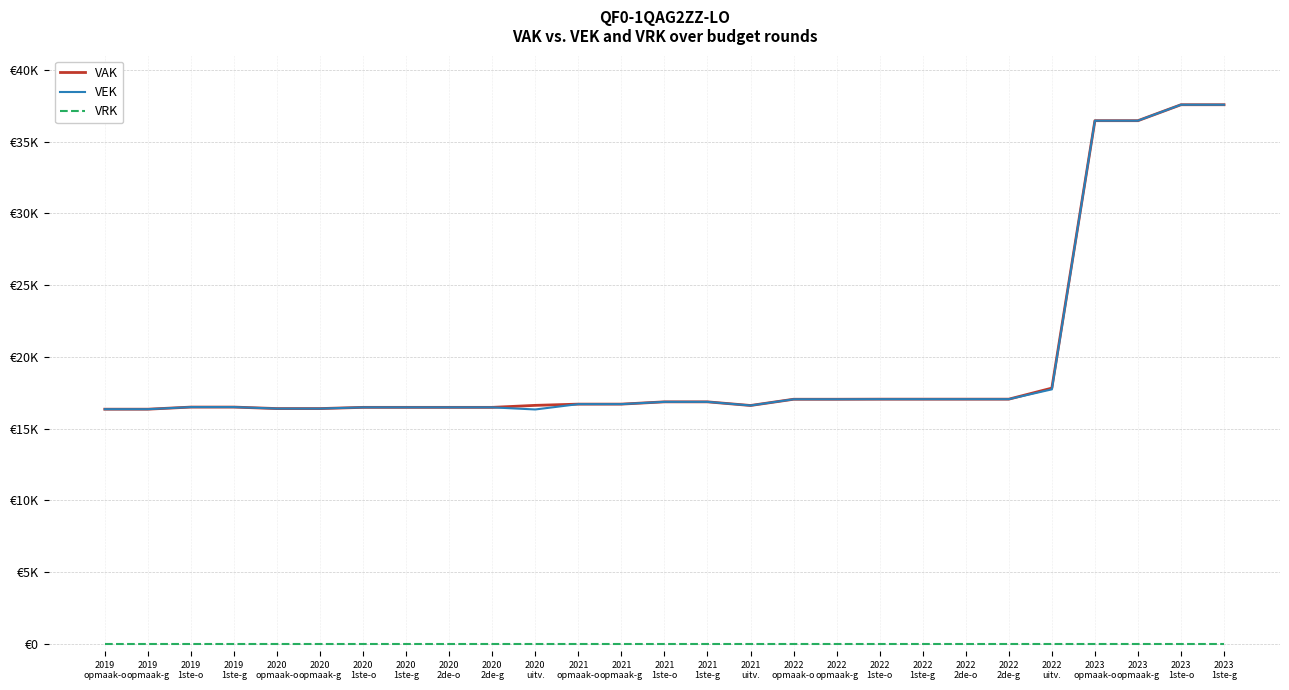

Reading left to right, extract all data points from this chart.

VAK: 16346	16346	16493	16493	16389	16389	16474	16474	16474	16474	16613	16699	16699	16858	16858	16604	17039	17039	17045	17045	17045	17045	17816	36456	36456	37568	37568
VEK: 16346	16346	16493	16493	16389	16389	16474	16474	16474	16474	16326	16699	16699	16858	16858	16603	17039	17039	17045	17045	17045	17045	17729	36456	36456	37568	37568
VRK: 0	0	0	0	0	0	0	0	0	0	0	0	0	0	0	0	0	0	0	0	0	0	0	0	0	0	0